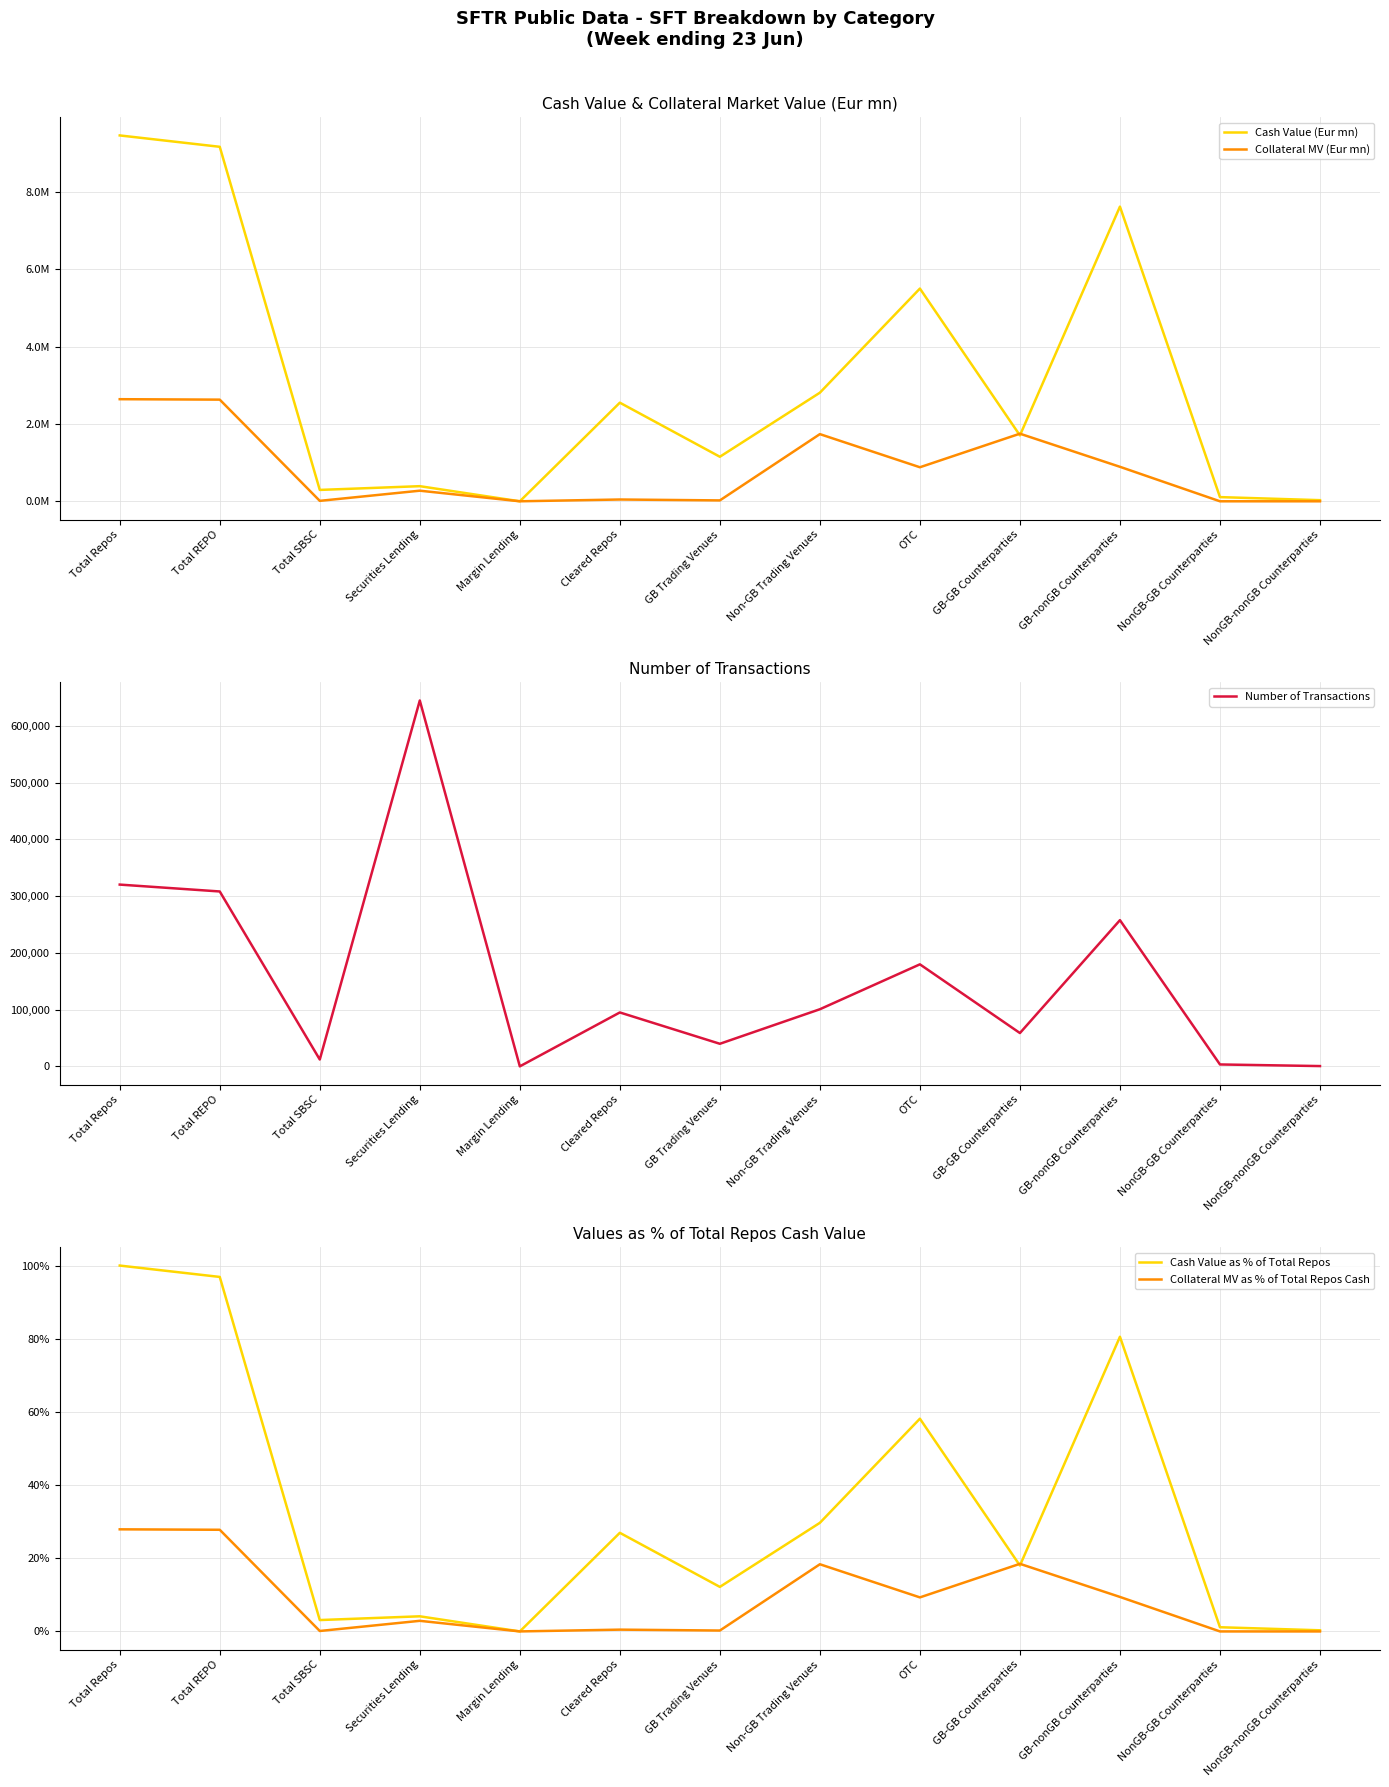

Rank the categories by Cash Value (Eur mn) value from highest to lowest.

Total Repos, Total REPO, GB-nonGB Counterparties, OTC, Non-GB Trading Venues, Cleared Repos, GB-GB Counterparties, GB Trading Venues, Securities Lending, Total SBSC, NonGB-GB Counterparties, NonGB-nonGB Counterparties, Margin Lending